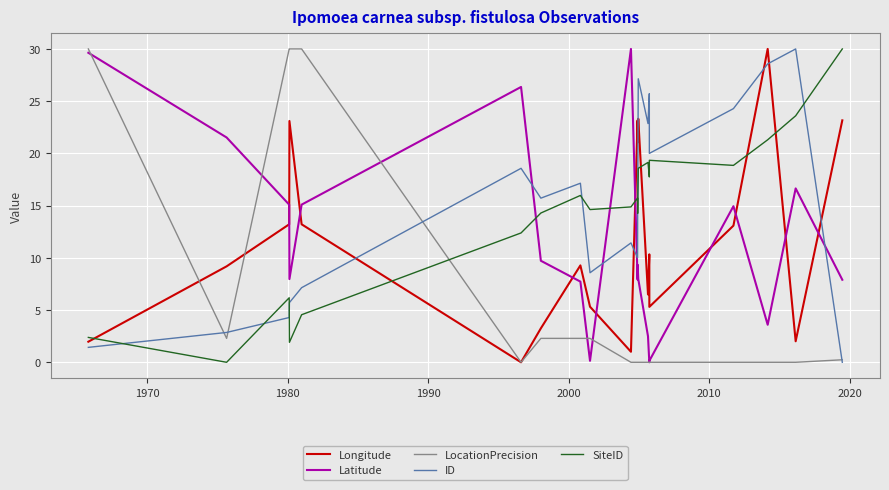

How many interior local peaks does the SiteID series have?

5